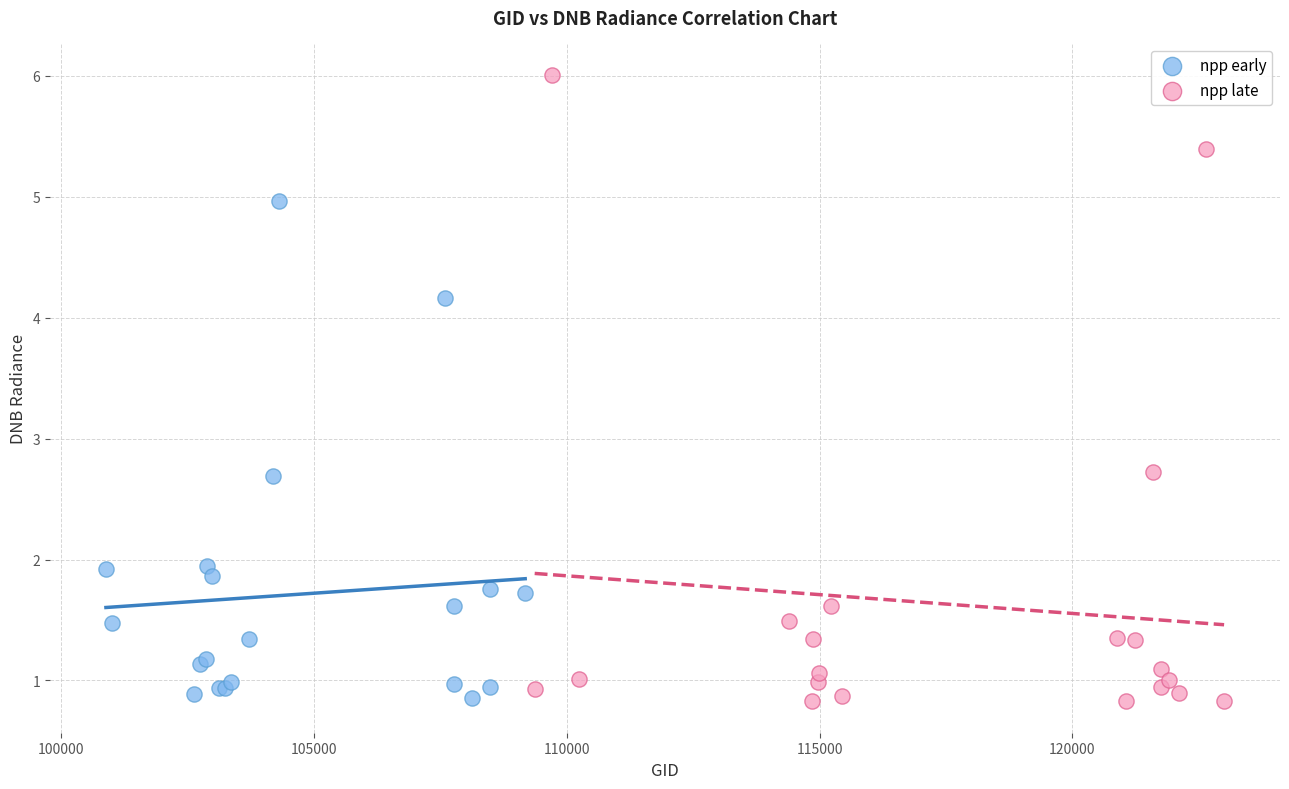

Which series contains the highest Y value?

npp late